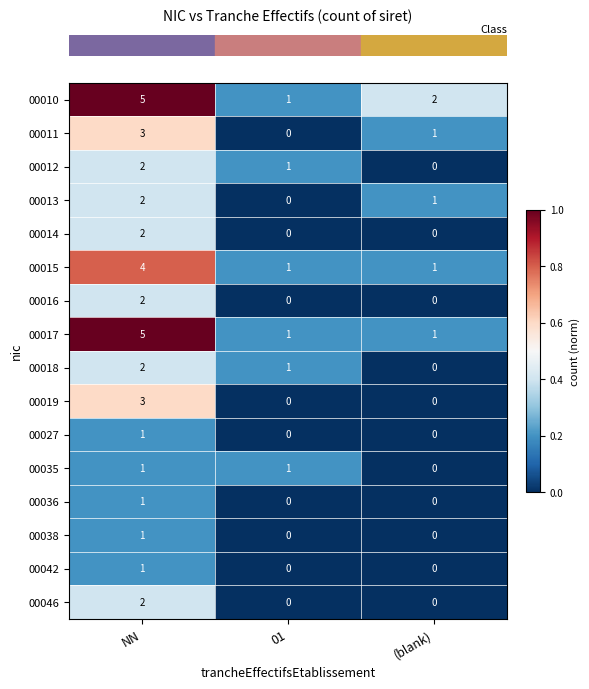

Which series has the largest total across all categories?

00010